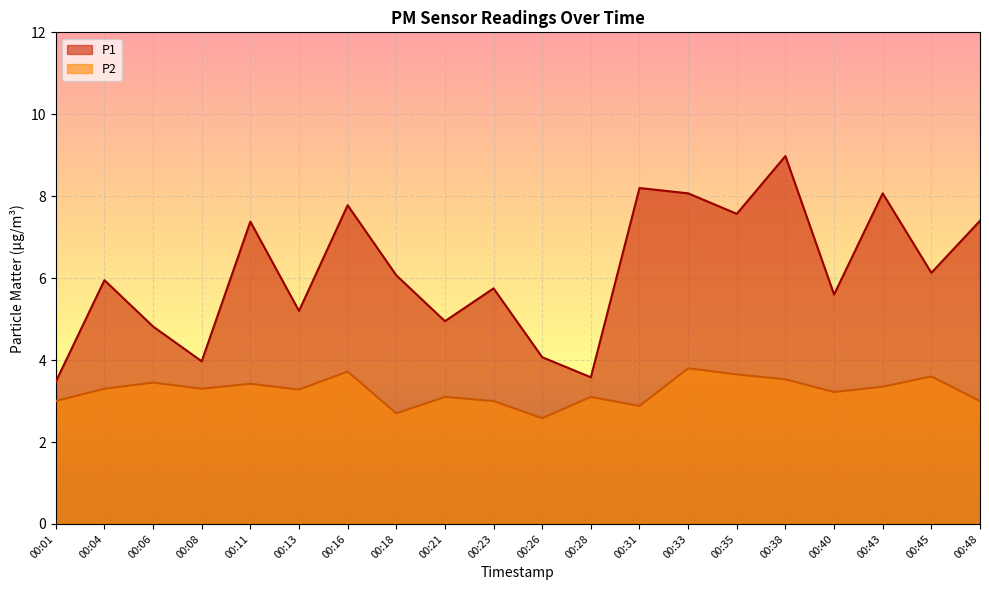

At 00:11, list the series in order from smallest to largest.

P2, P1